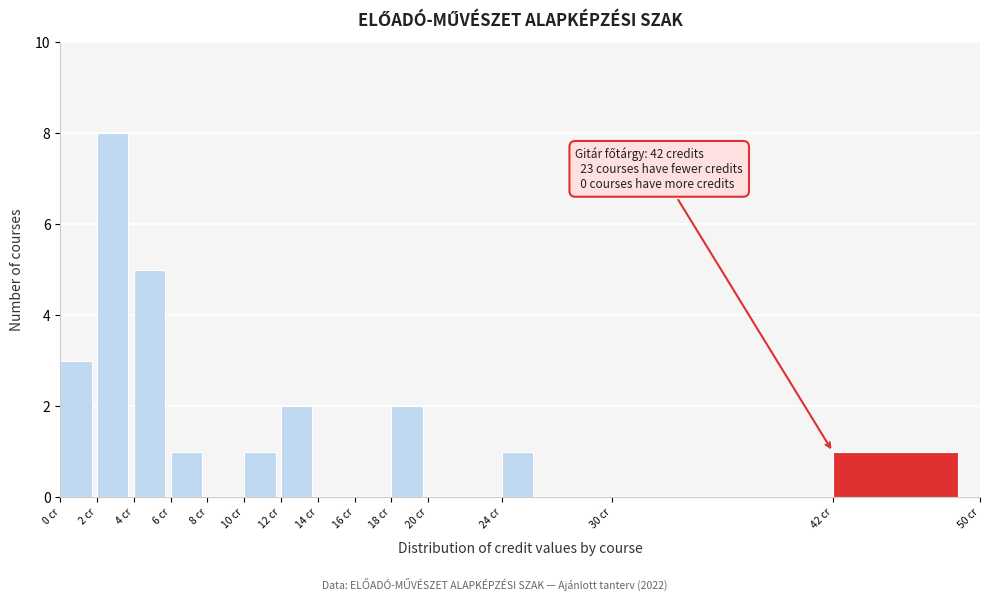

Which range on the x-axis has the tallest bar?

2 to 4